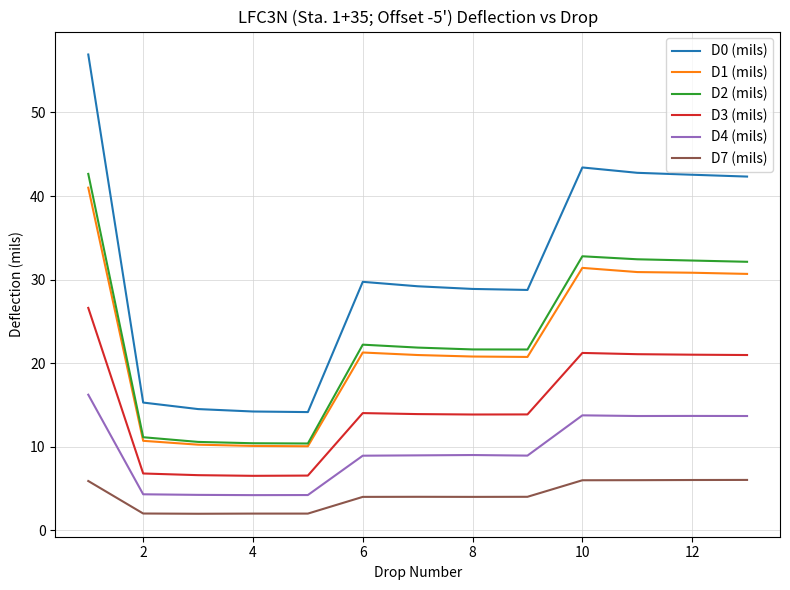

Which series has the widest spread of values?

D0 (mils)